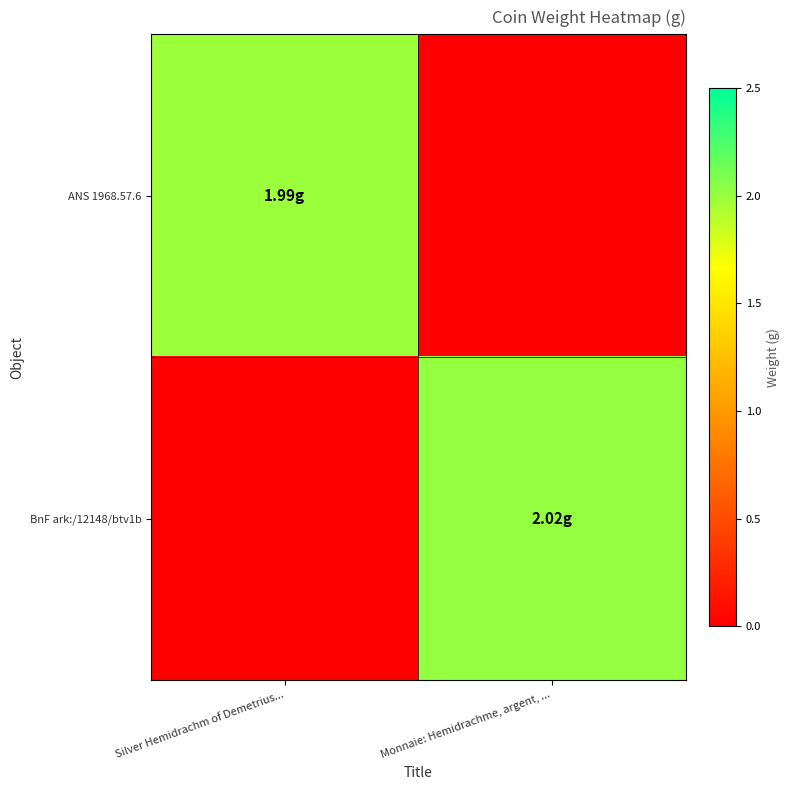

At how many categories does at least one series exceed 0?

2